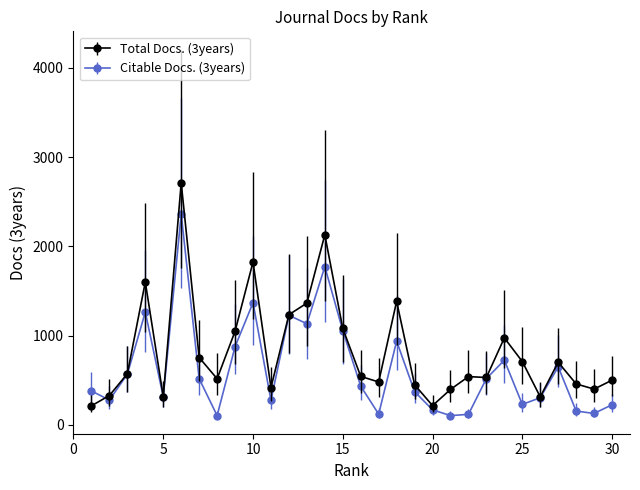

Which series has the widest spread of values?

Total Docs. (3years)